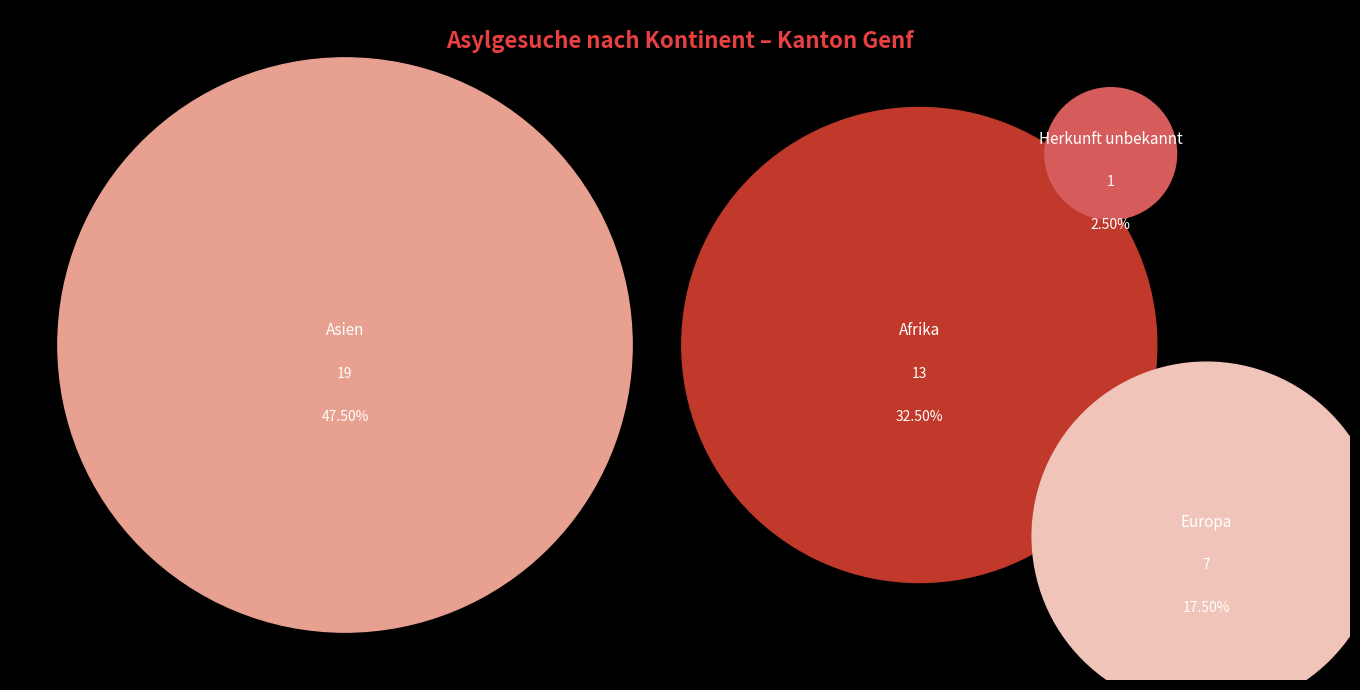

What percentage do Herkunft unbekannt and Ozeanien together represent?

2.5%